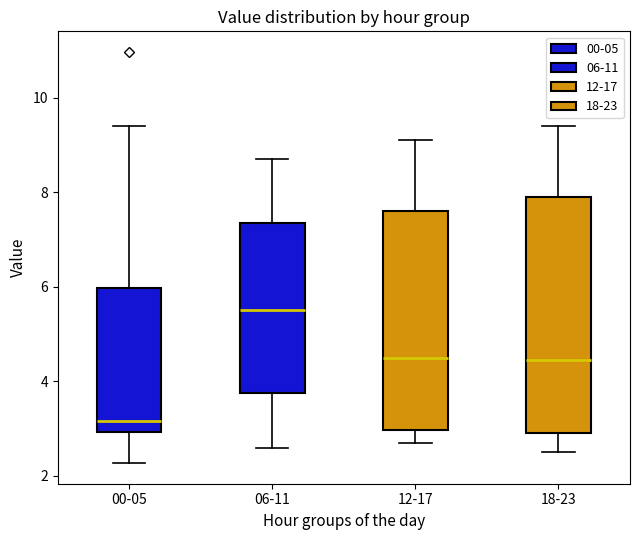

Which box's median line is the highest?

06-11